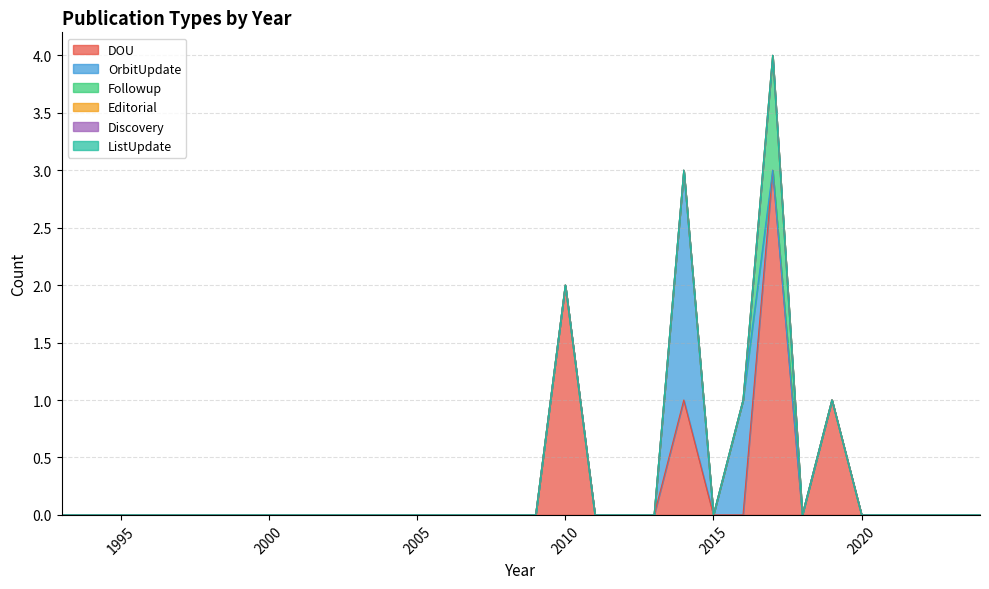

Reading right to left, extract all data points from this chart.

DOU: 2024=0	2023=0	2022=0	2021=0	2020=0	2019=1	2018=0	2017=3	2016=0	2015=0	2014=1	2013=0	2012=0	2011=0	2010=2	2009=0	2008=0	2007=0	2006=0	2005=0	2004=0	2003=0	2002=0	2001=0	2000=0	1999=0	1998=0	1997=0	1996=0	1995=0	1994=0	1993=0
OrbitUpdate: 2024=0	2023=0	2022=0	2021=0	2020=0	2019=0	2018=0	2017=0	2016=1	2015=0	2014=2	2013=0	2012=0	2011=0	2010=0	2009=0	2008=0	2007=0	2006=0	2005=0	2004=0	2003=0	2002=0	2001=0	2000=0	1999=0	1998=0	1997=0	1996=0	1995=0	1994=0	1993=0
Followup: 2024=0	2023=0	2022=0	2021=0	2020=0	2019=0	2018=0	2017=1	2016=0	2015=0	2014=0	2013=0	2012=0	2011=0	2010=0	2009=0	2008=0	2007=0	2006=0	2005=0	2004=0	2003=0	2002=0	2001=0	2000=0	1999=0	1998=0	1997=0	1996=0	1995=0	1994=0	1993=0
Editorial: 2024=0	2023=0	2022=0	2021=0	2020=0	2019=0	2018=0	2017=0	2016=0	2015=0	2014=0	2013=0	2012=0	2011=0	2010=0	2009=0	2008=0	2007=0	2006=0	2005=0	2004=0	2003=0	2002=0	2001=0	2000=0	1999=0	1998=0	1997=0	1996=0	1995=0	1994=0	1993=0
Discovery: 2024=0	2023=0	2022=0	2021=0	2020=0	2019=0	2018=0	2017=0	2016=0	2015=0	2014=0	2013=0	2012=0	2011=0	2010=0	2009=0	2008=0	2007=0	2006=0	2005=0	2004=0	2003=0	2002=0	2001=0	2000=0	1999=0	1998=0	1997=0	1996=0	1995=0	1994=0	1993=0
ListUpdate: 2024=0	2023=0	2022=0	2021=0	2020=0	2019=0	2018=0	2017=0	2016=0	2015=0	2014=0	2013=0	2012=0	2011=0	2010=0	2009=0	2008=0	2007=0	2006=0	2005=0	2004=0	2003=0	2002=0	2001=0	2000=0	1999=0	1998=0	1997=0	1996=0	1995=0	1994=0	1993=0